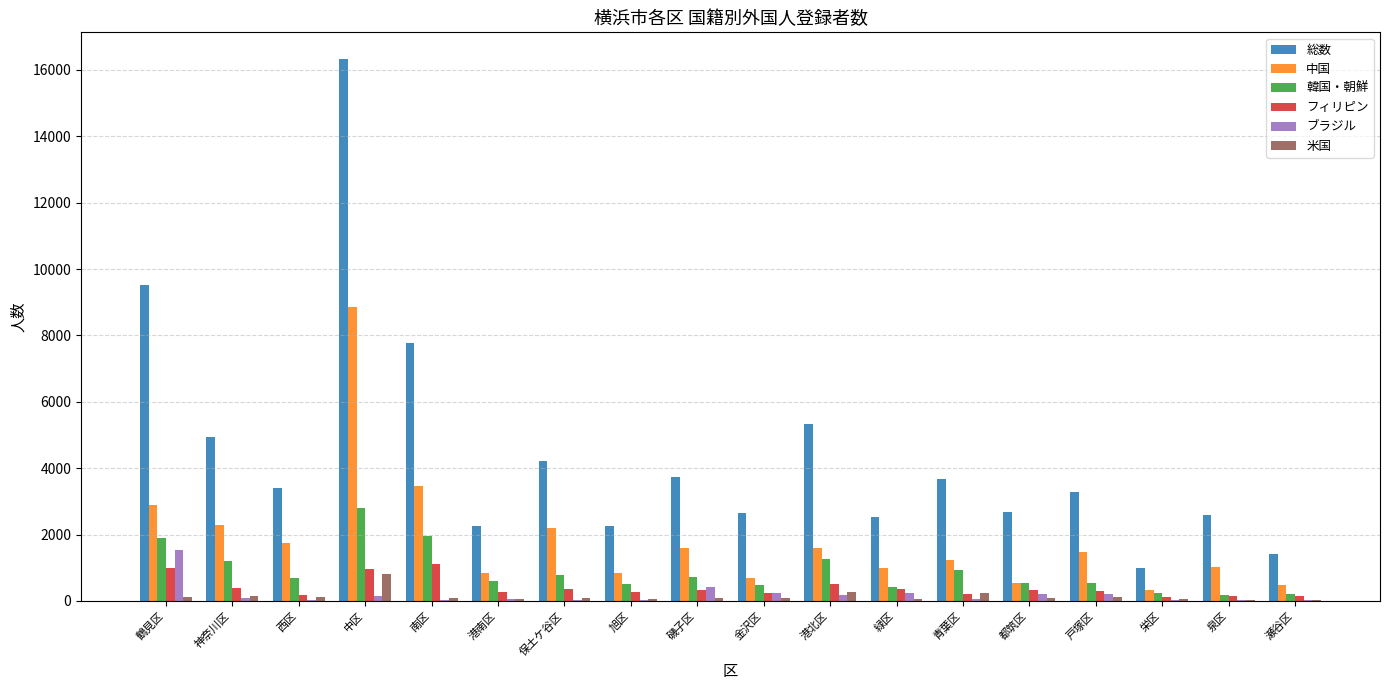

Which category has the highest value across all series?

中区